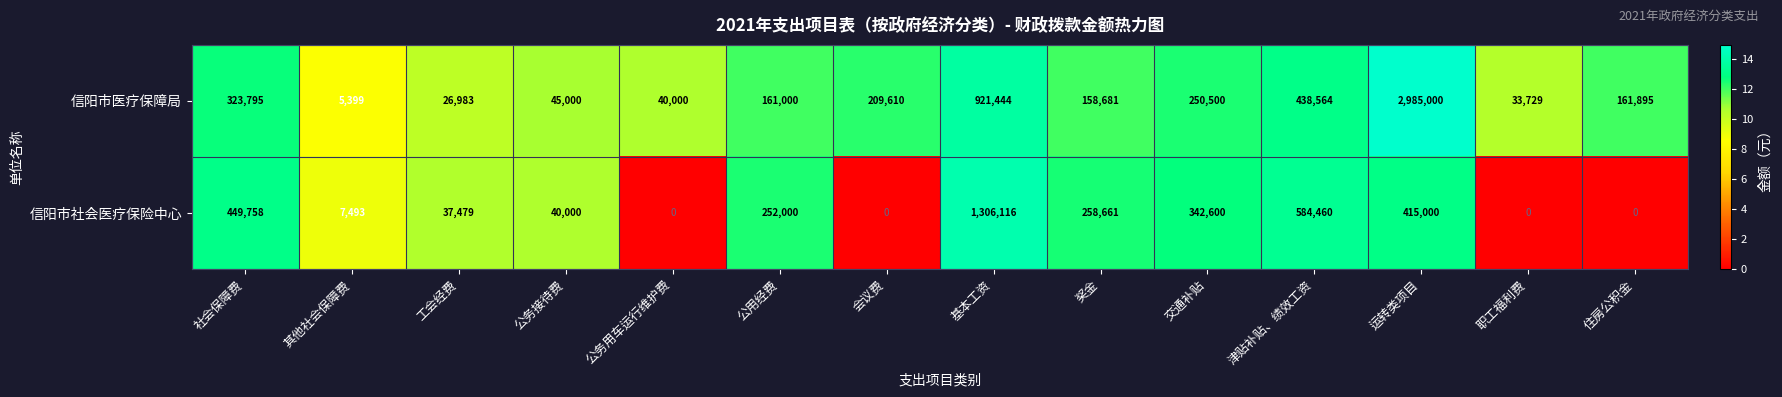

What is the spread (max minus min) of values at 交通补贴?

92100